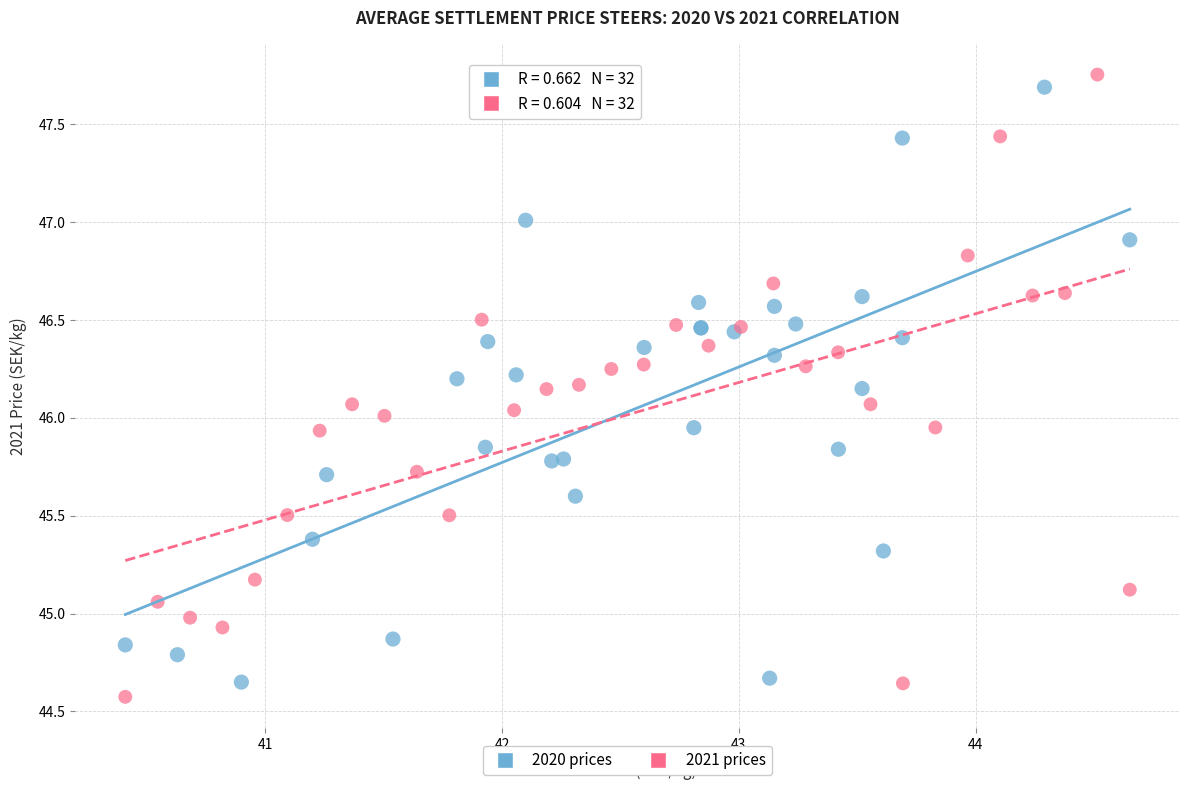

What are all the series names shown in the legend?

2020 prices, 2021 prices